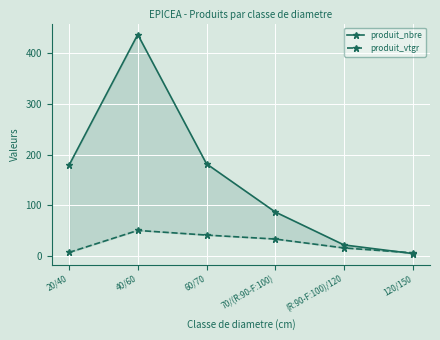

Where does the produit_nbre series first go above 179?

40/60